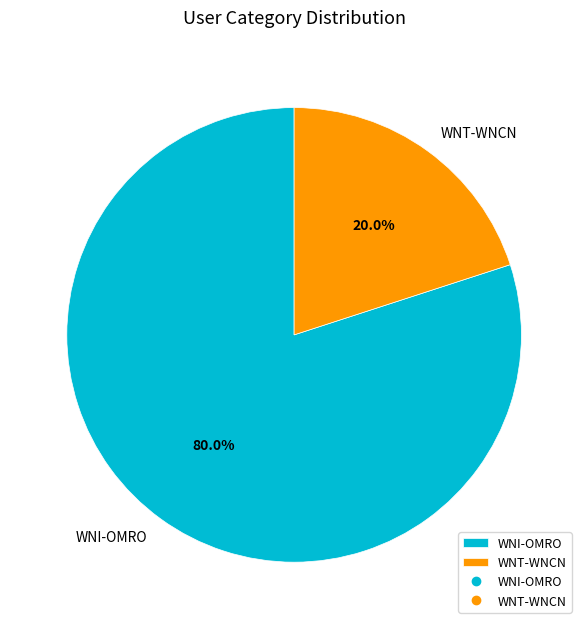

Which has a higher value, WNI-OMRO or WNT-WNCN?

WNI-OMRO